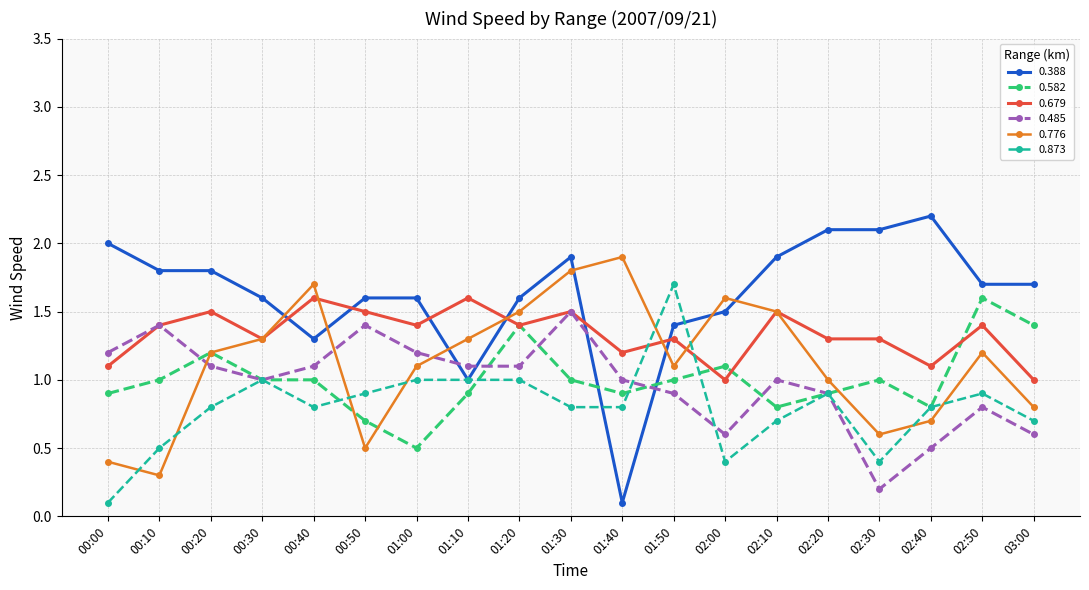

At which category is the sum across all series the highest?

01:30